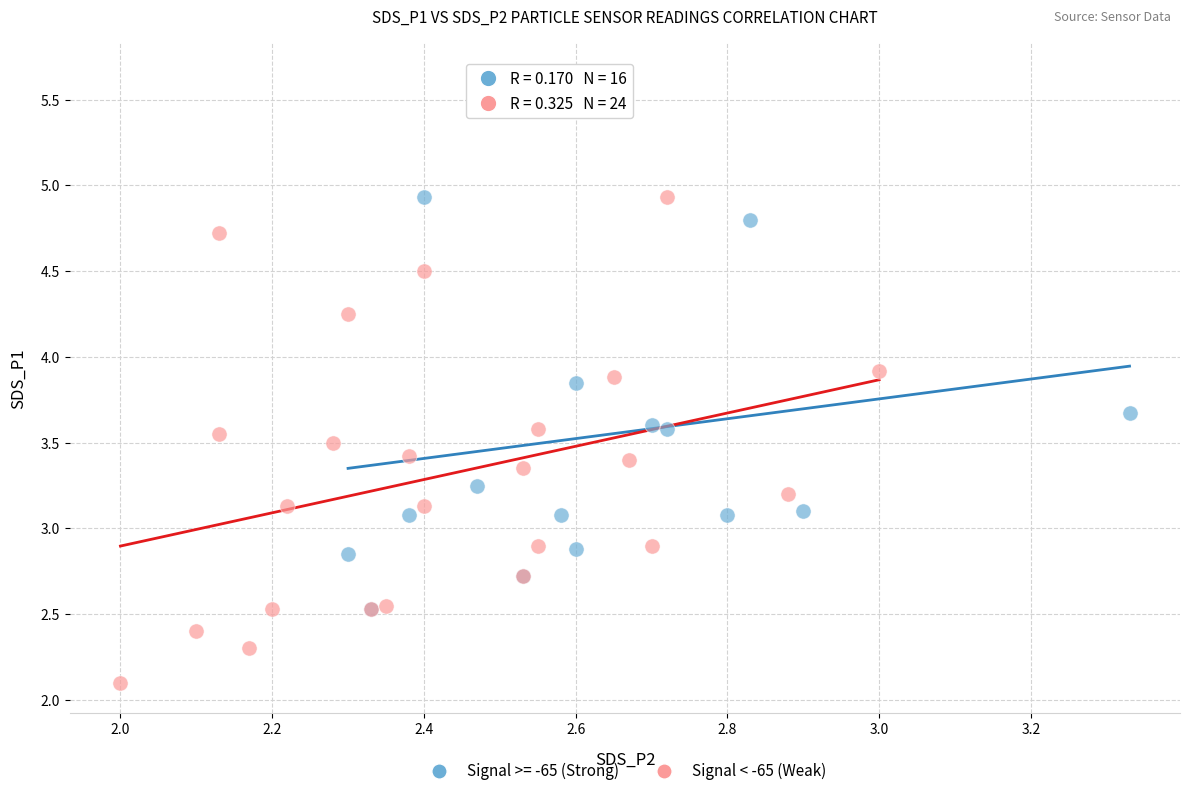

Which series reaches the minimum Y coordinate?

Signal < -65 (Weak)